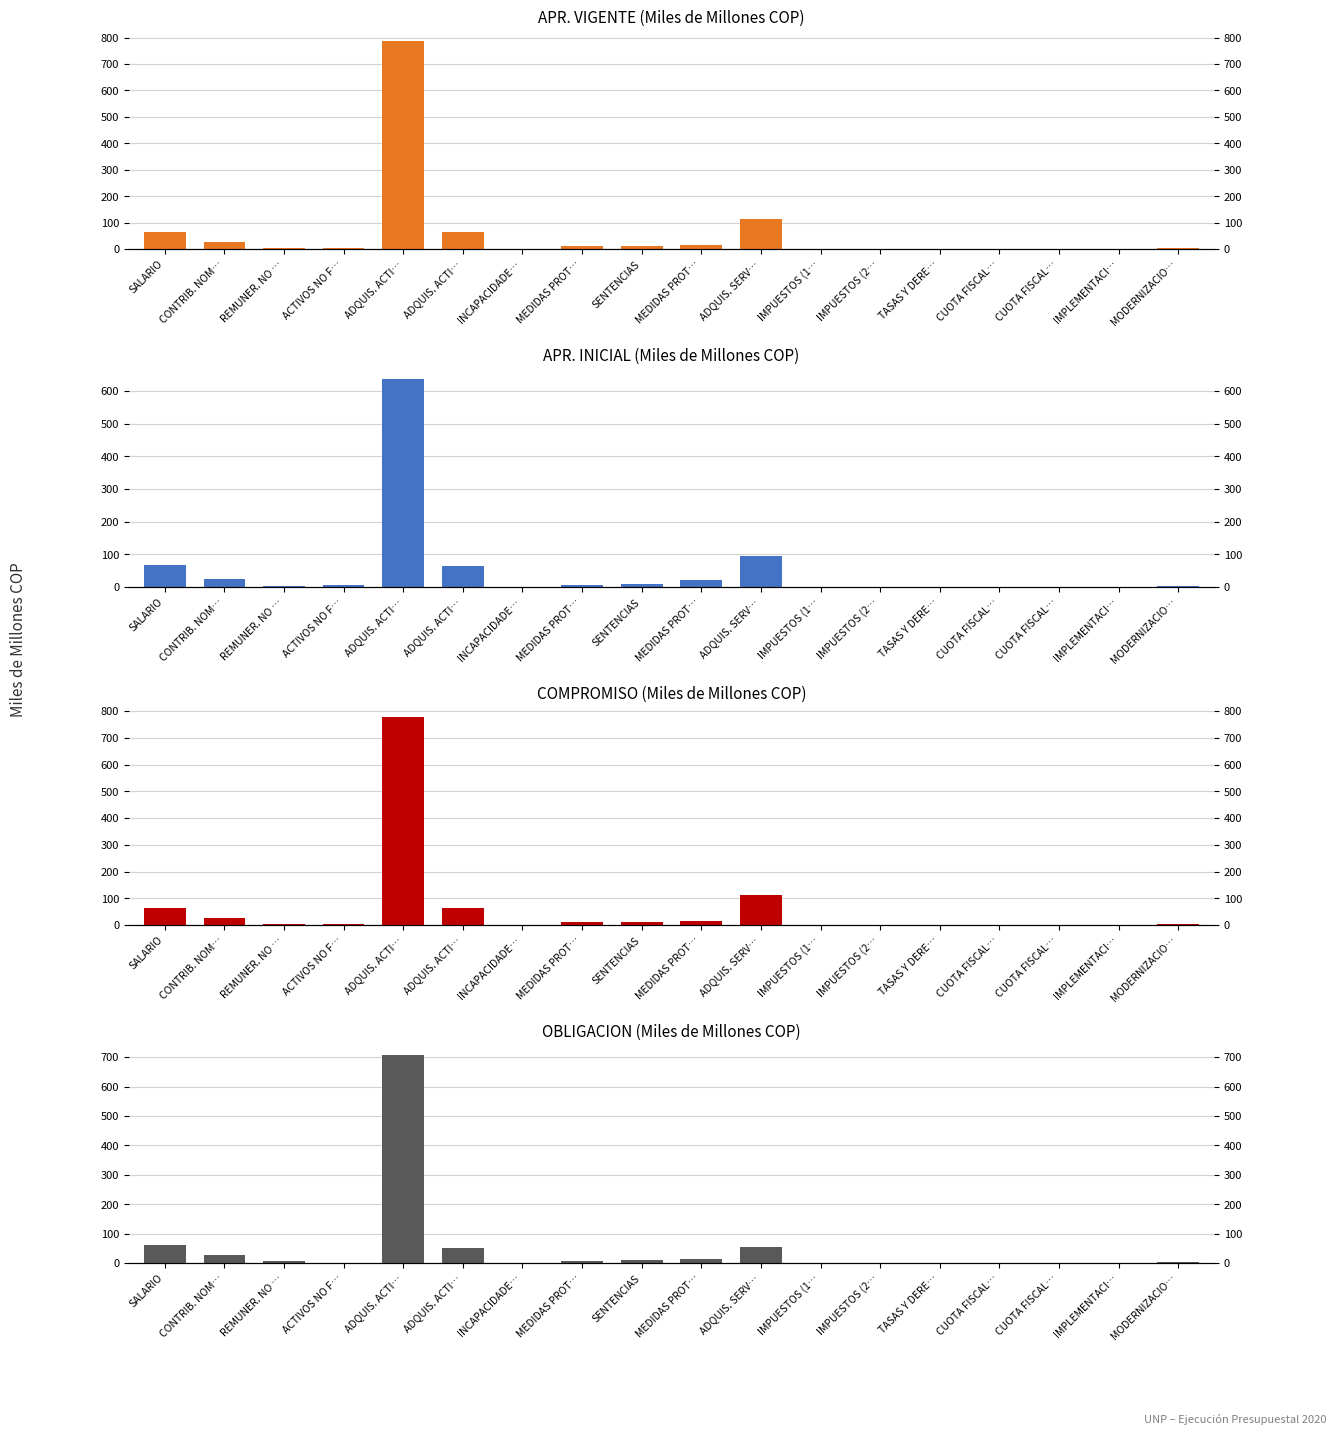

The APR. VIGENTE (Miles de Millones COP) series shows 92.9 at SALARIO. True or false?

False